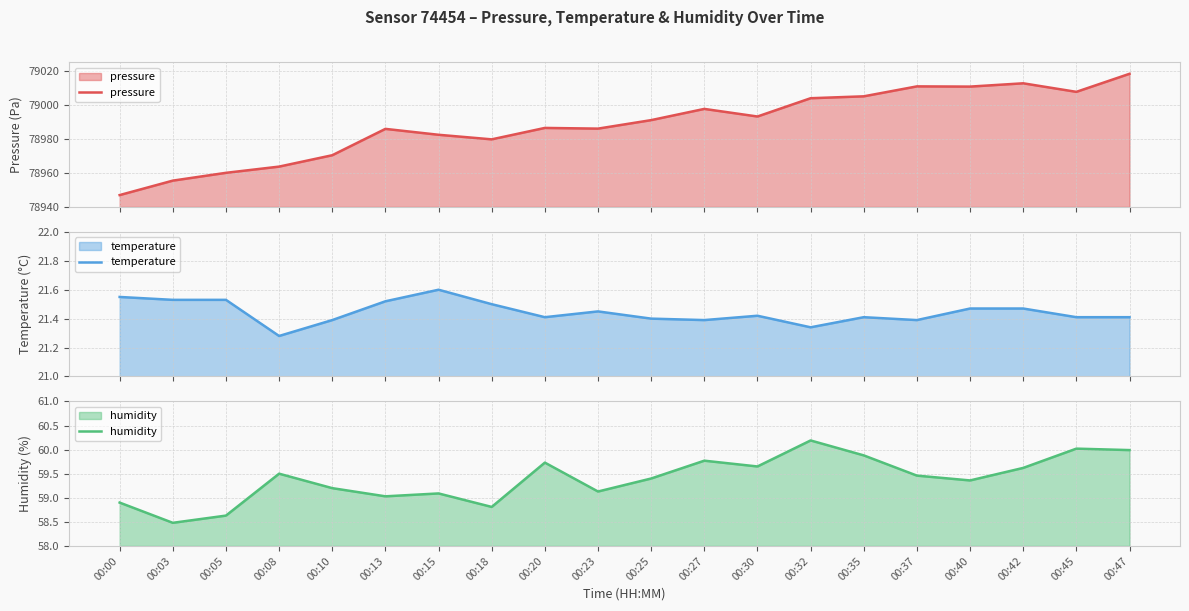

What is the value of the pressure point at the 1st from the left?

78947.0